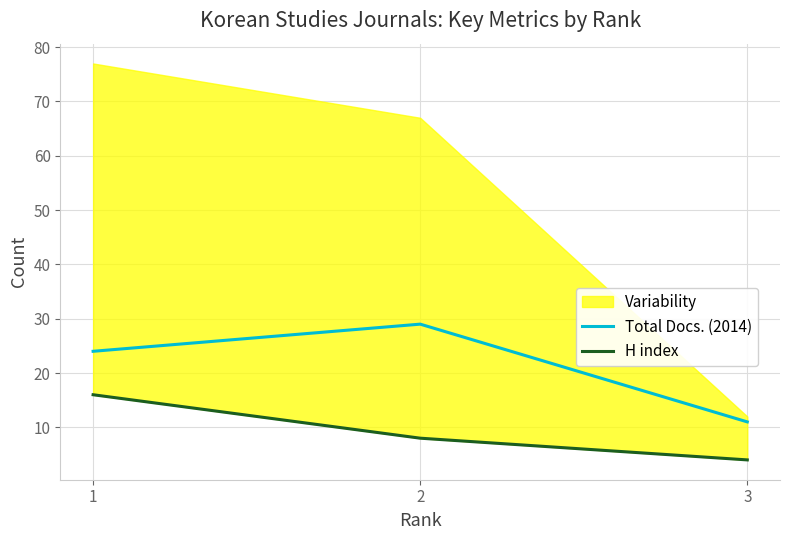

Which series changed the most between 2 and 3?

Total Docs. (2014)